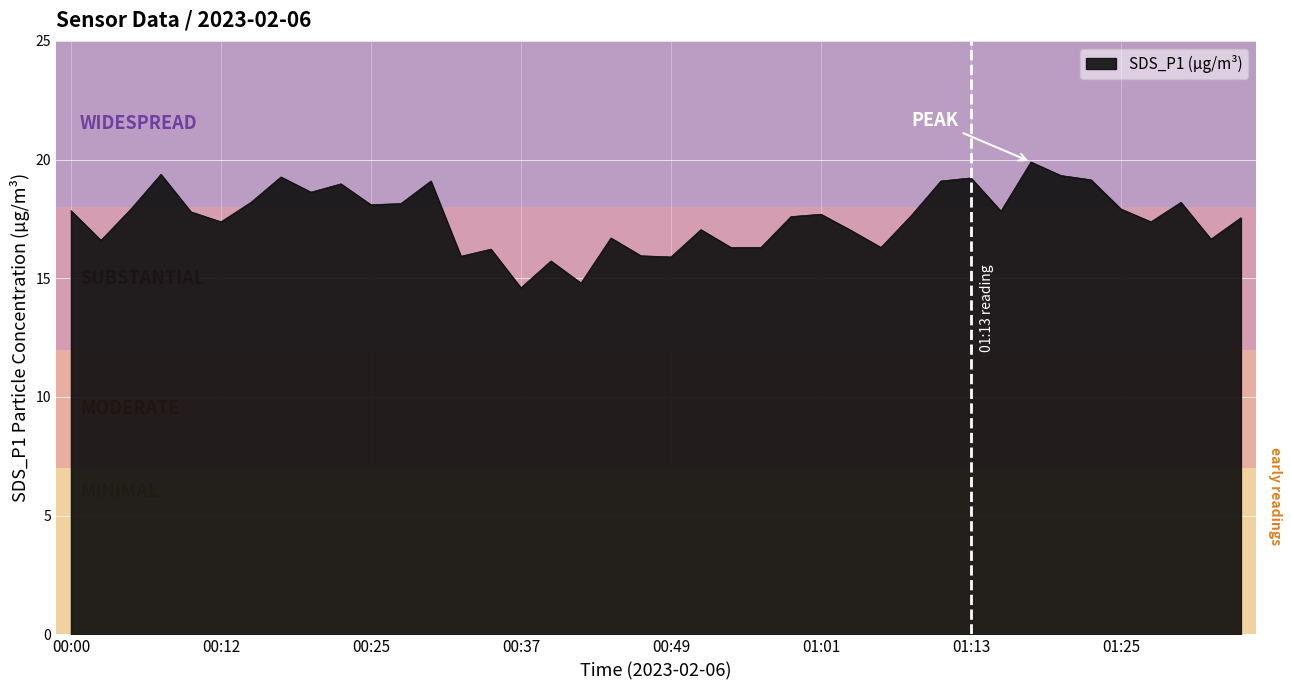

What is the difference between the maximum and minimum values?

5.3